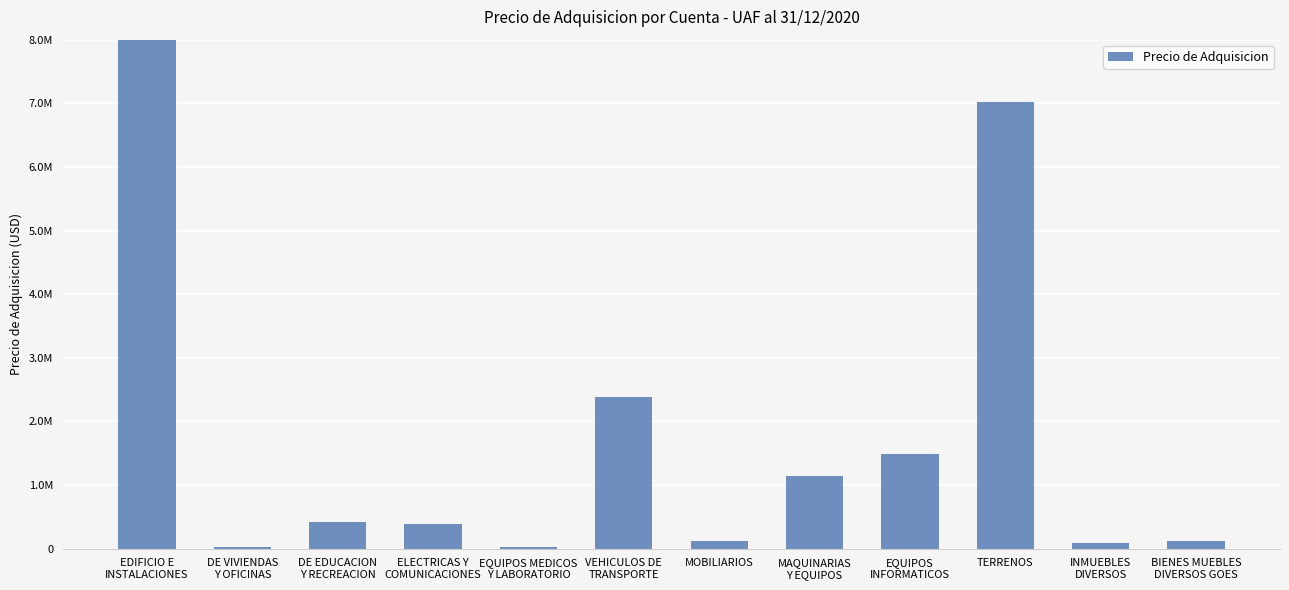

Reading left to right, transcribe all the data shown in this chart.

EDIFICIO E
INSTALACIONES=9583885.1	DE VIVIENDAS
Y OFICINAS=27796.8	DE EDUCACION
Y RECREACION=416565.3	ELECTRICAS Y
COMUNICACIONES=382498.6	EQUIPOS MEDICOS
Y LABORATORIO=19018.0	VEHICULOS DE
TRANSPORTE=2381128.2	MOBILIARIOS=127905.4	MAQUINARIAS
Y EQUIPOS=1142919.0	EQUIPOS
INFORMATICOS=1489697.3	TERRENOS=7027241.2	INMUEBLES
DIVERSOS=83065.0	BIENES MUEBLES
DIVERSOS GOES=113830.4